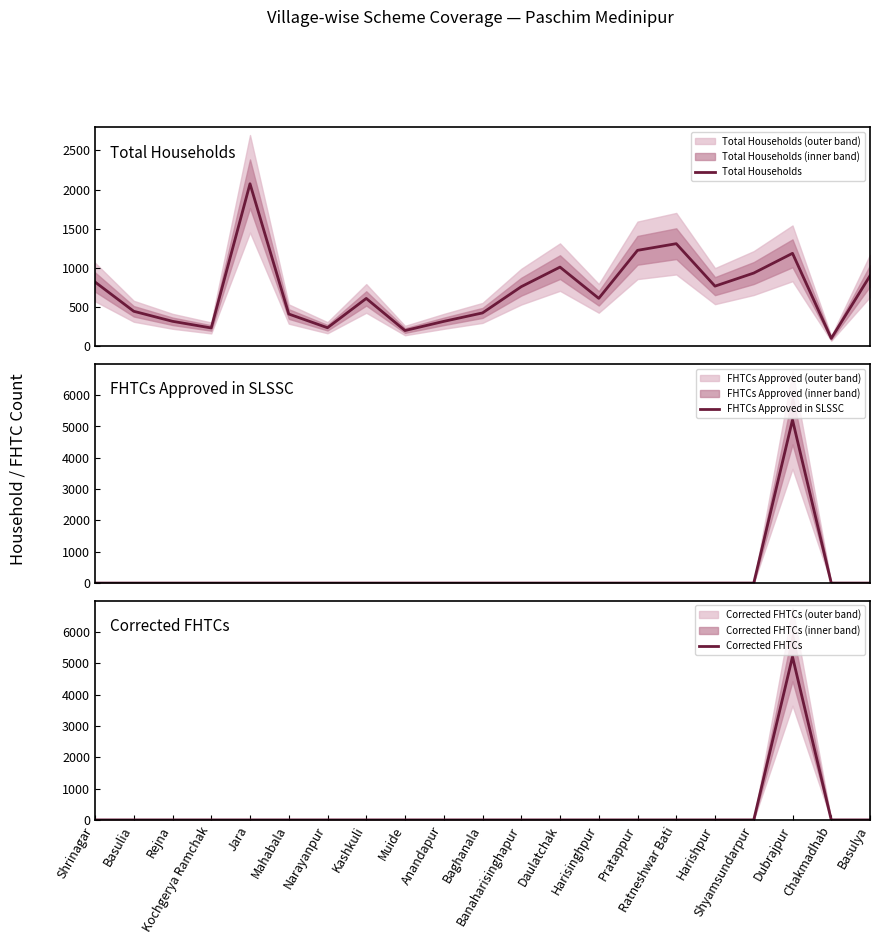

How many values in FHTCs Approved in SLSSC are above zero?

1